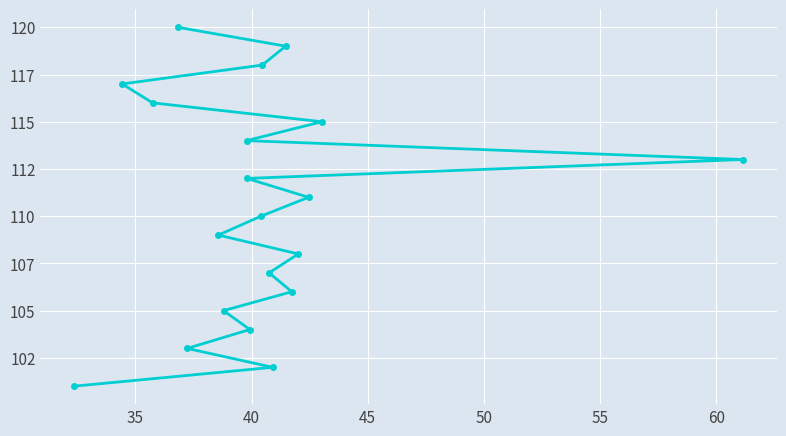

How many lines are shown in the chart?

1